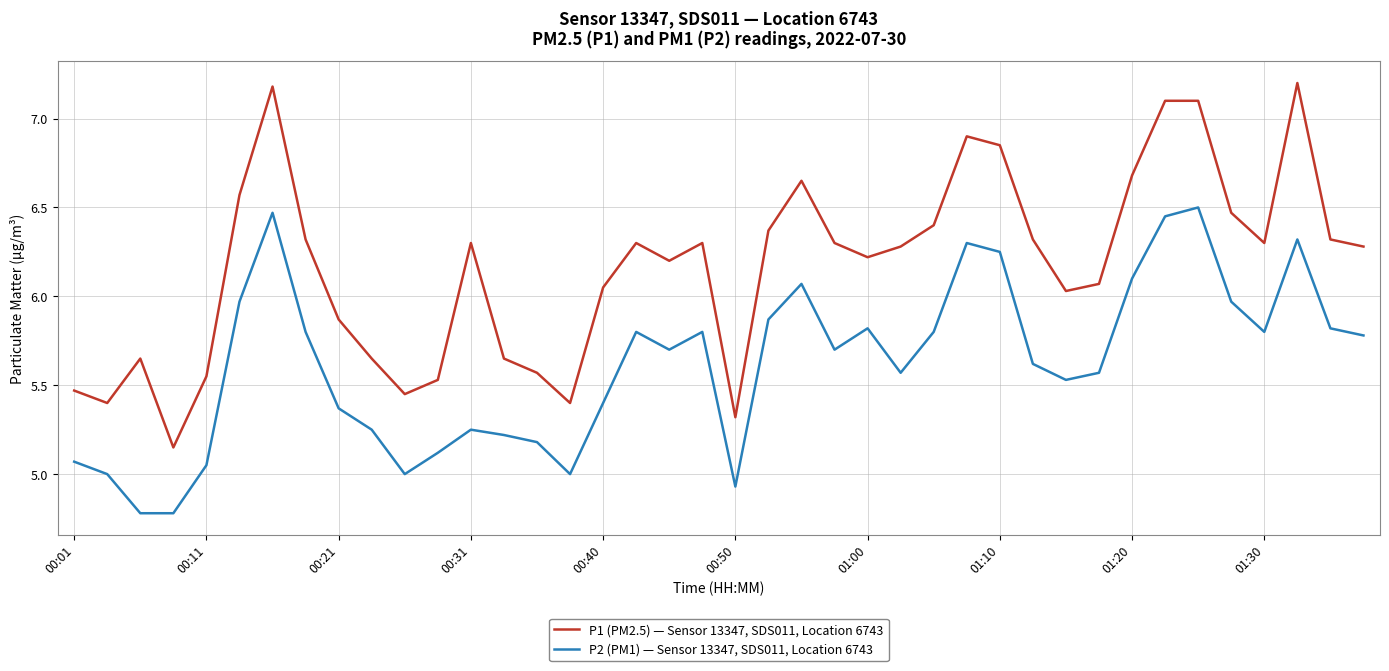

True or false: P1 (PM2.5) — Sensor 13347, SDS011, Location 6743 and P2 (PM1) — Sensor 13347, SDS011, Location 6743 cross at least once.

False